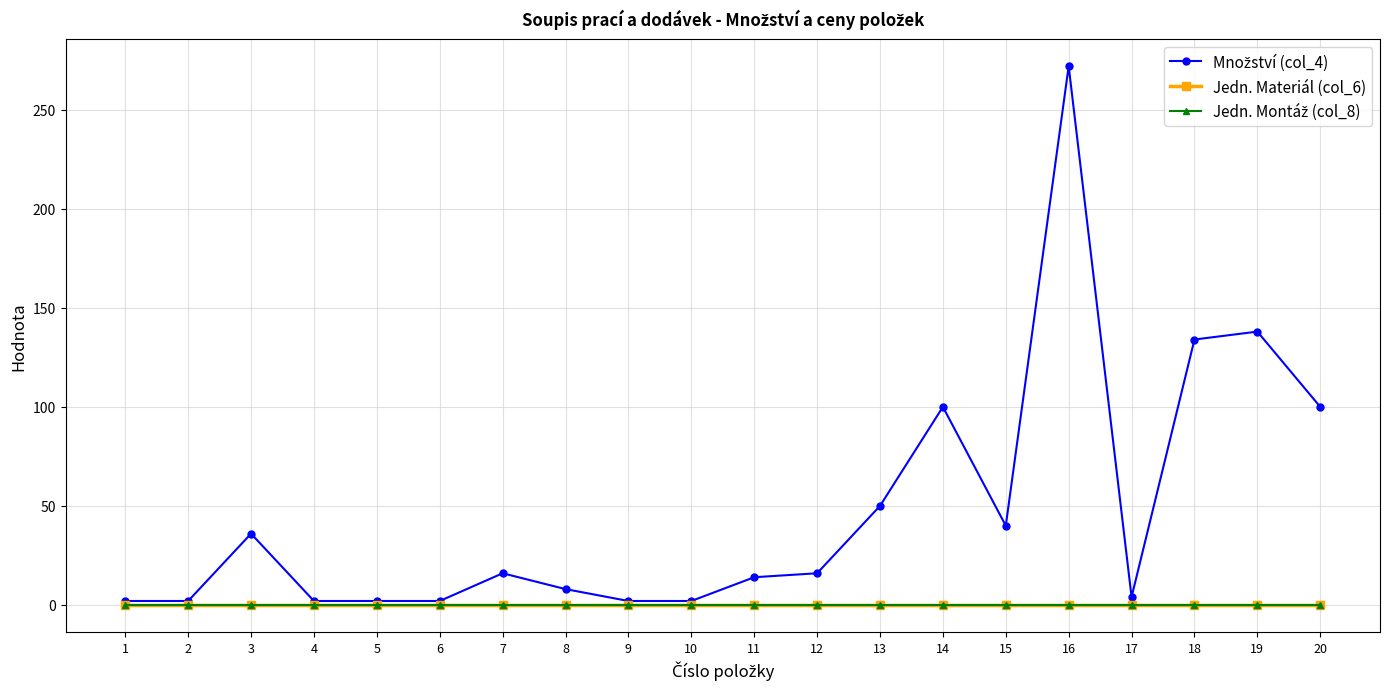

Reading right to left, extract all data points from this chart.

Množství (col_4): 100	138	134	4	272	40	100	50	16	14	2	2	8	16	2	2	2	36	2	2
Jedn. Materiál (col_6): 0	0	0	0	0	0	0	0	0	0	0	0	0	0	0	0	0	0	0	0
Jedn. Montáž (col_8): 0	0	0	0	0	0	0	0	0	0	0	0	0	0	0	0	0	0	0	0